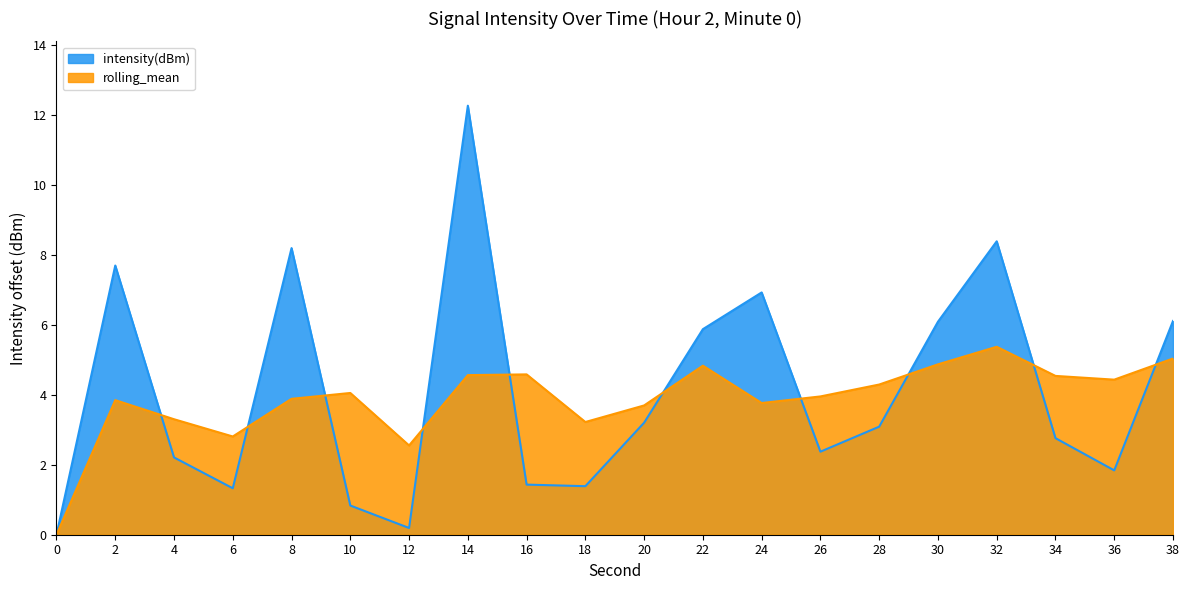

What is the change in value from 0 to 4?

+2.2